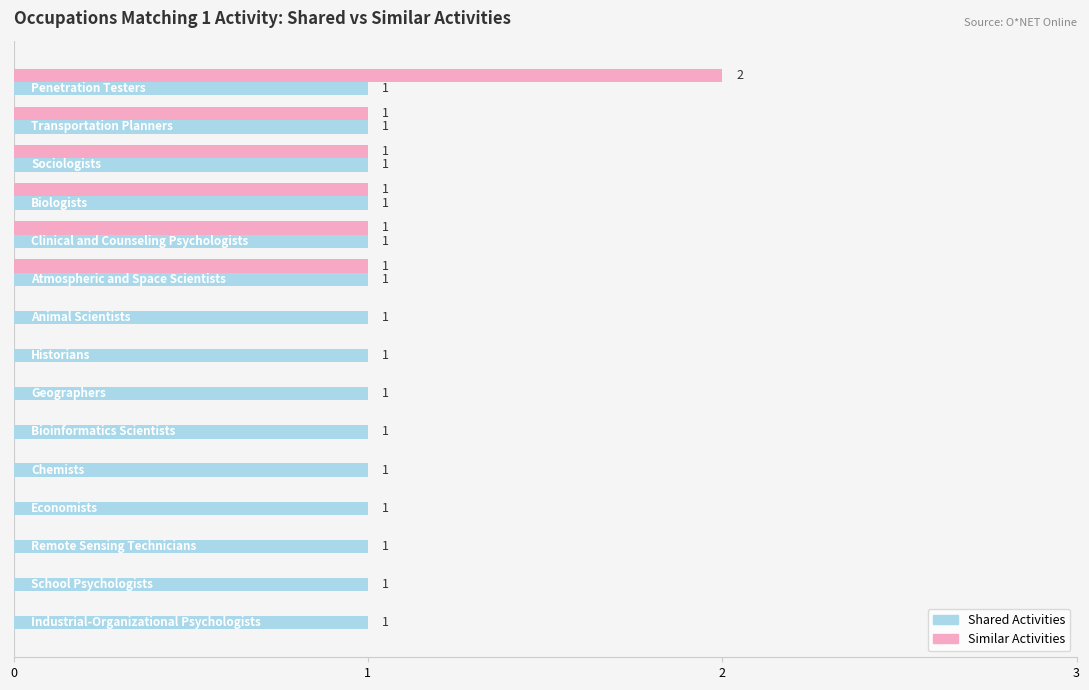

What is the sum of all Shared Activities values?

15